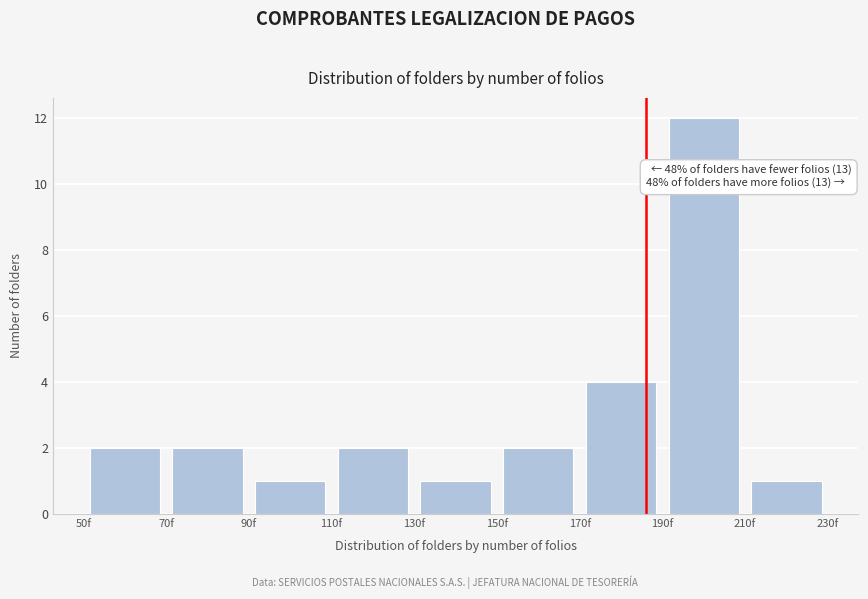

Which range on the x-axis has the tallest bar?

190 to 210